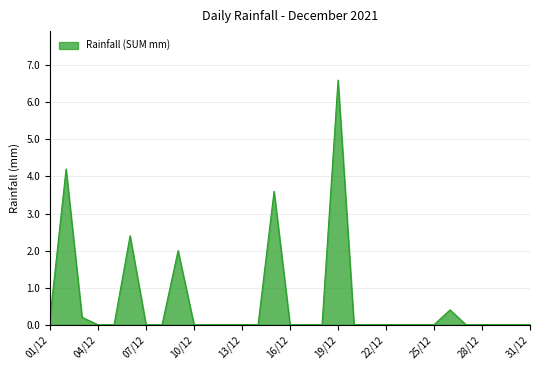

What is the difference between the maximum and minimum values?

6.6